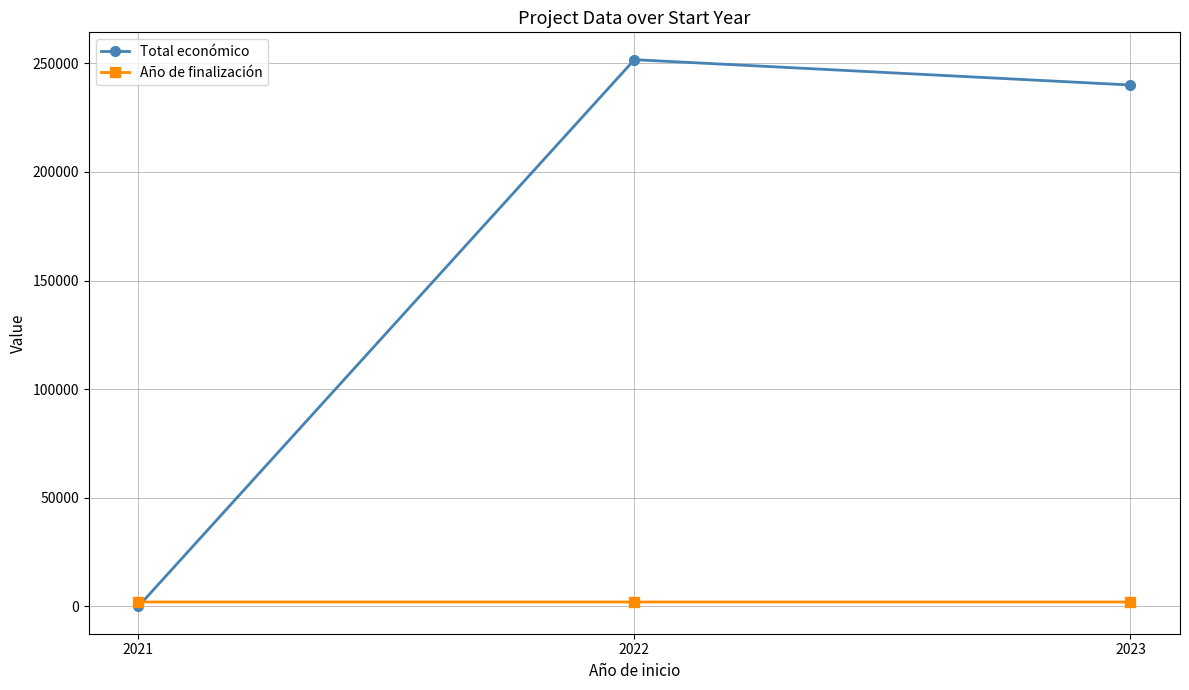

At how many categories does at least one series exceed 27498?

2